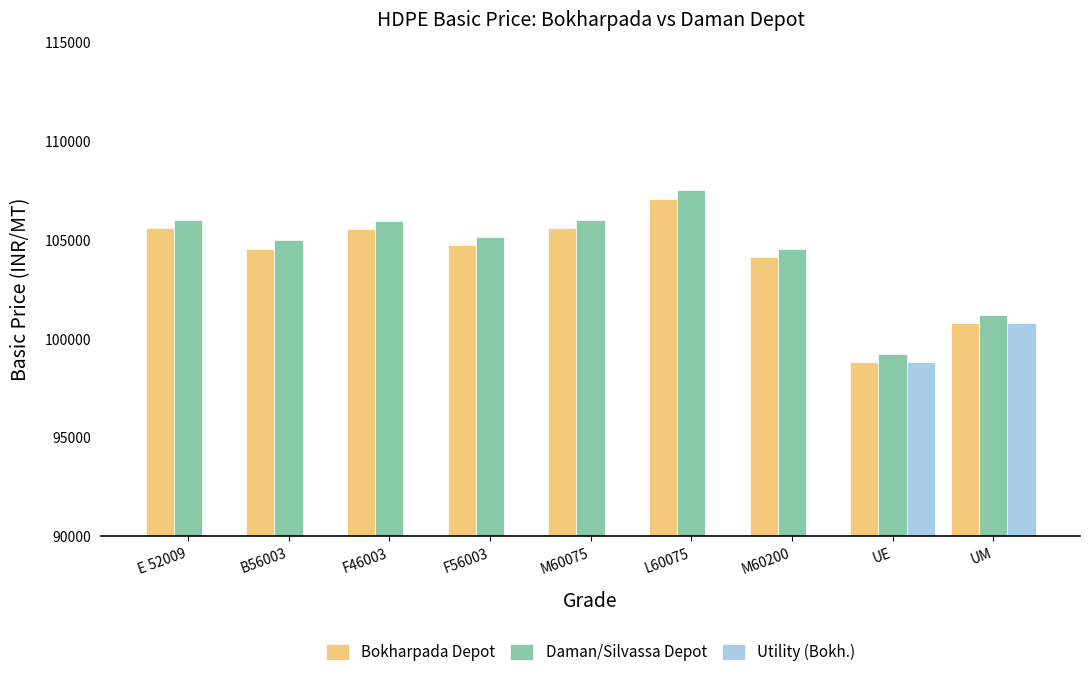

At UE, list the series in order from largest to smallest.

Daman/Silvassa Depot, Bokharpada Depot, Utility (Bokh.)